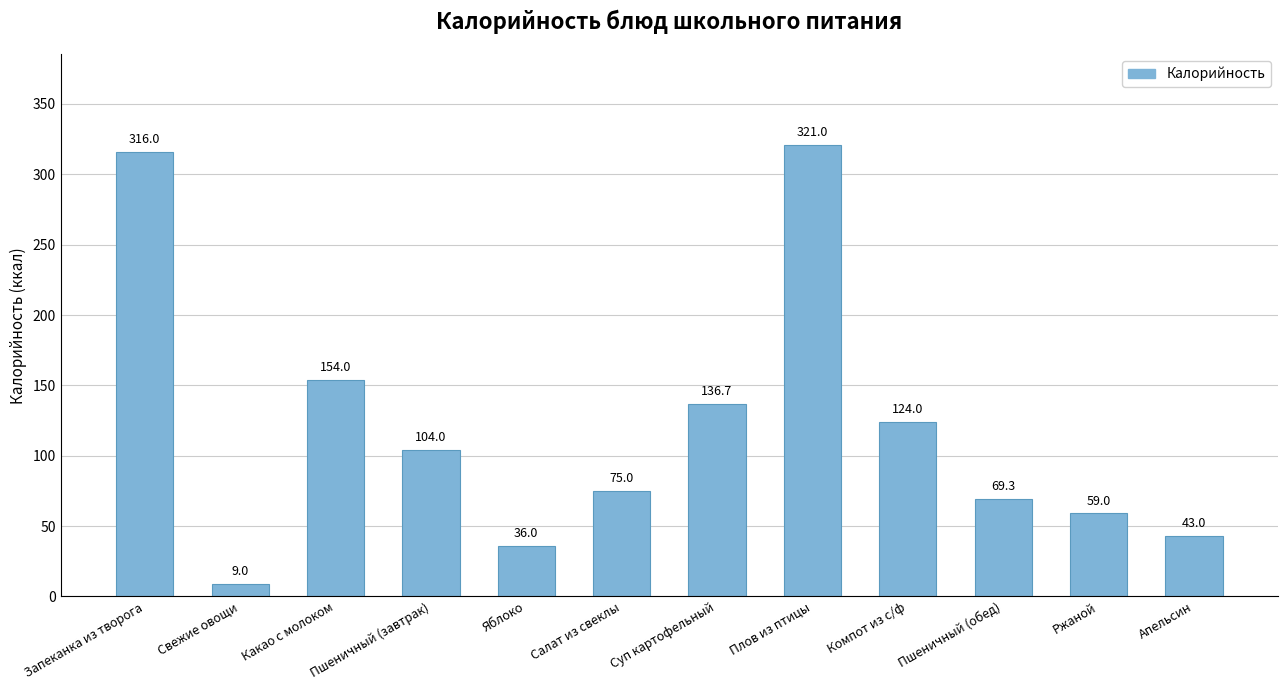

What is the label of the 9th bar from the right?

Пшеничный (завтрак)